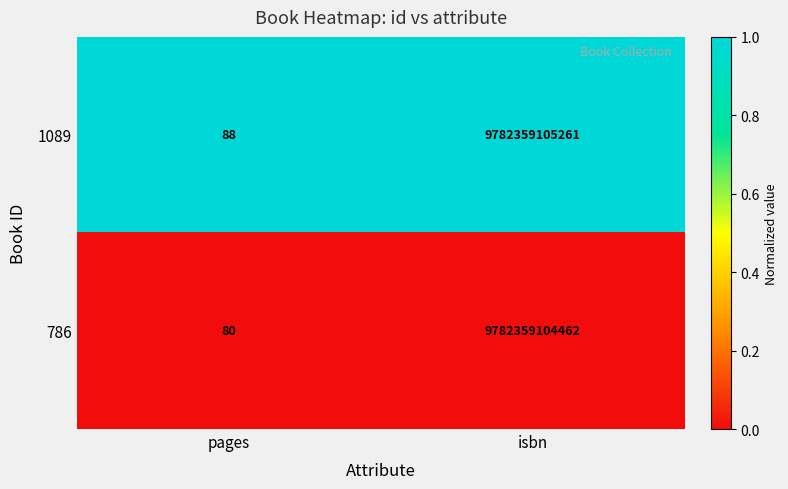

Reading left to right, list all the values displayed in this chart.

1089: 88	9782359105261
786: 80	9782359104462